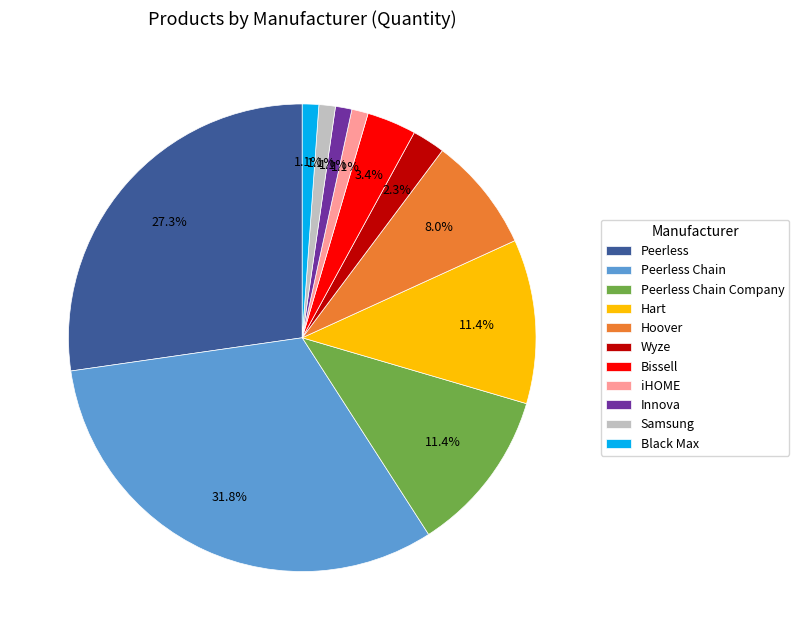

Which has a higher value, Peerless Chain Company or Peerless Chain?

Peerless Chain